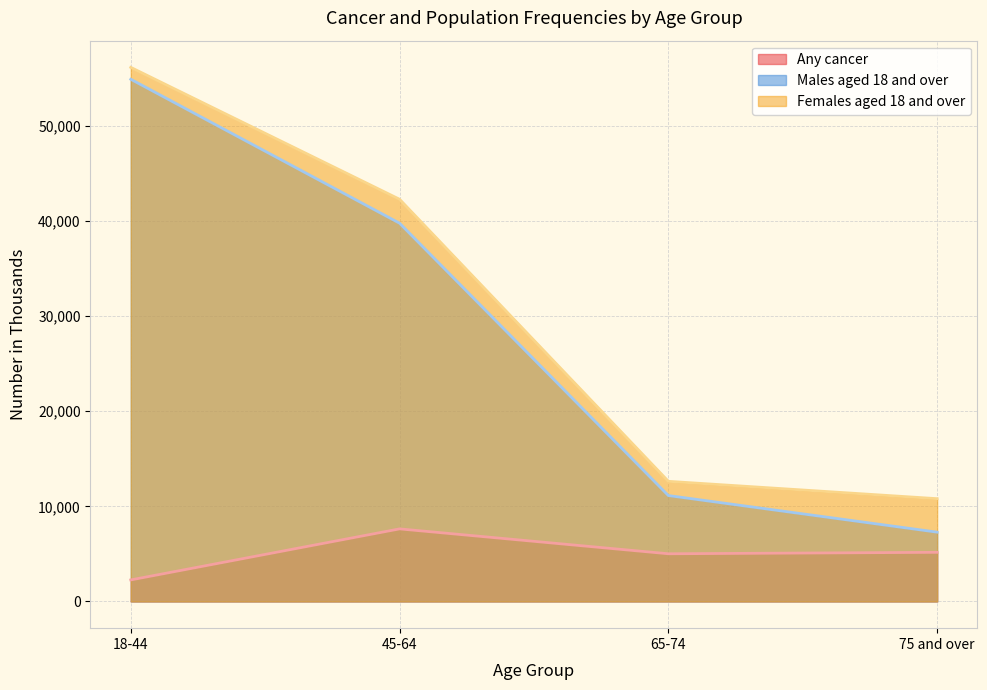

Reading right to left, transcribe all the data shown in this chart.

Any cancer: 5165	5014	7629	2265
Males aged 18 and over: 7285	11133	39761	54892
Females aged 18 and over: 10804	12628	42277	56142